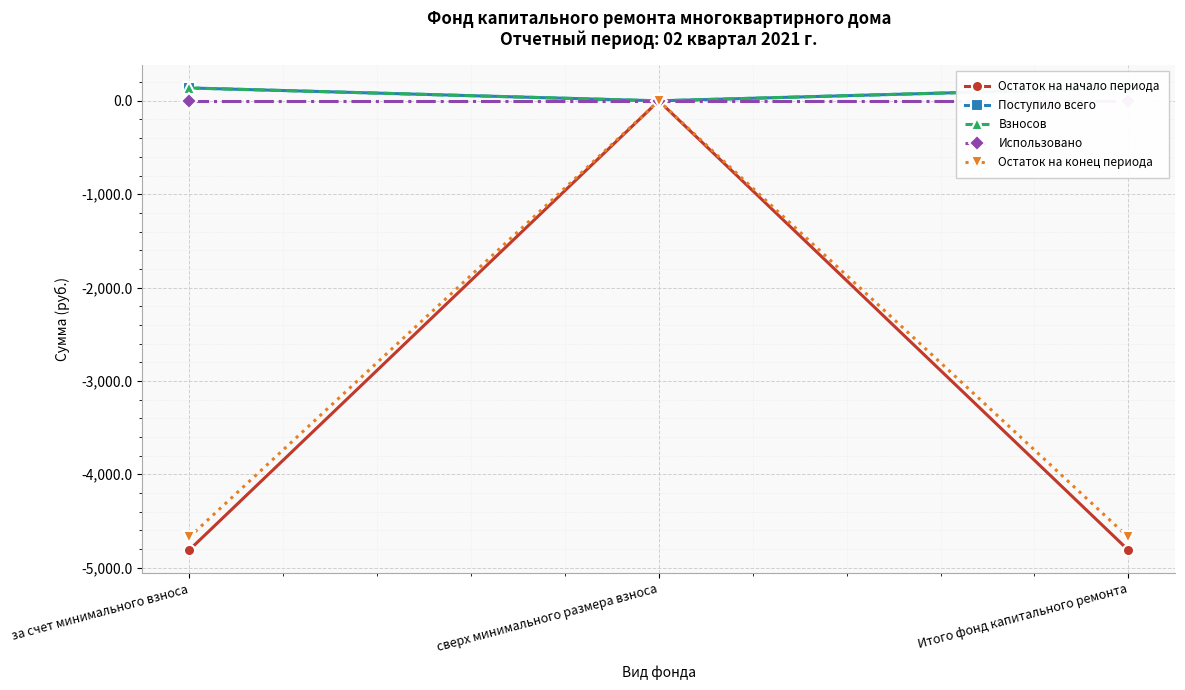

What position from the right is за счет минимального взноса?

3